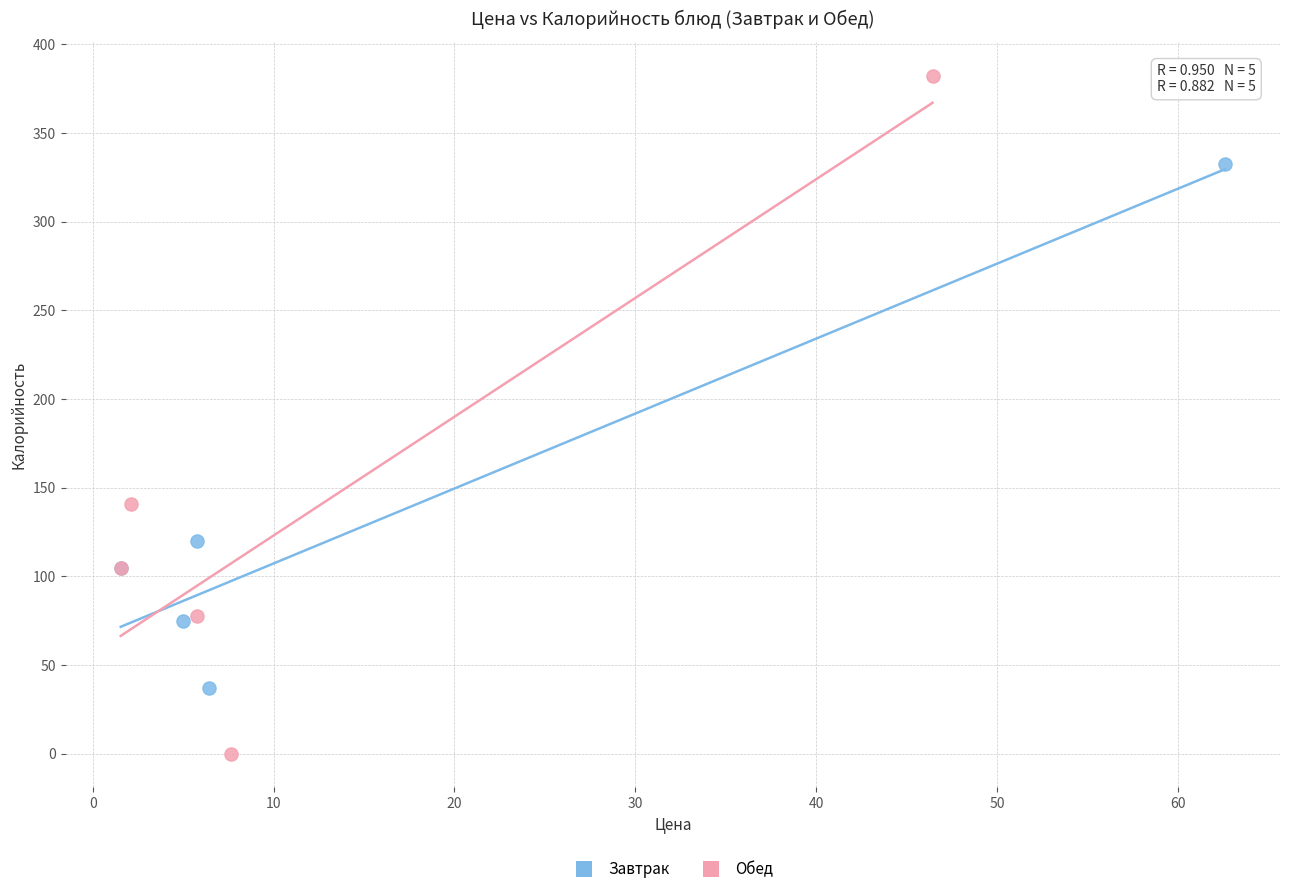

Which series contains the lowest Y value?

Обед